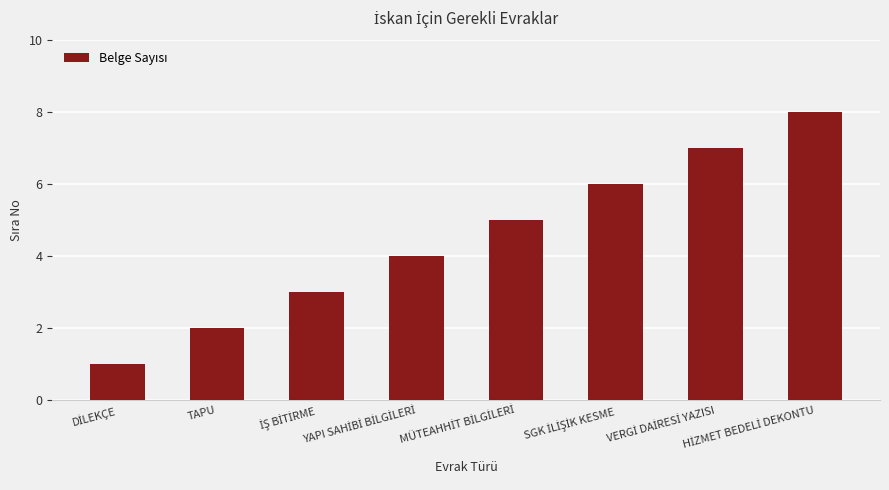

What is the maximum value shown in the chart?

8